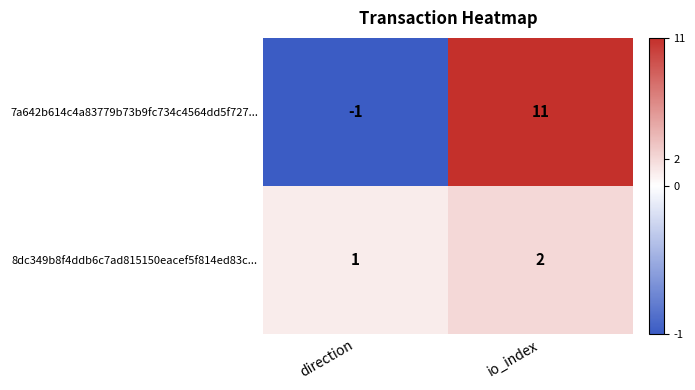

What is the sum of all 7a642b614c4a83779b73b9fc734c4564dd5f727... values?

10